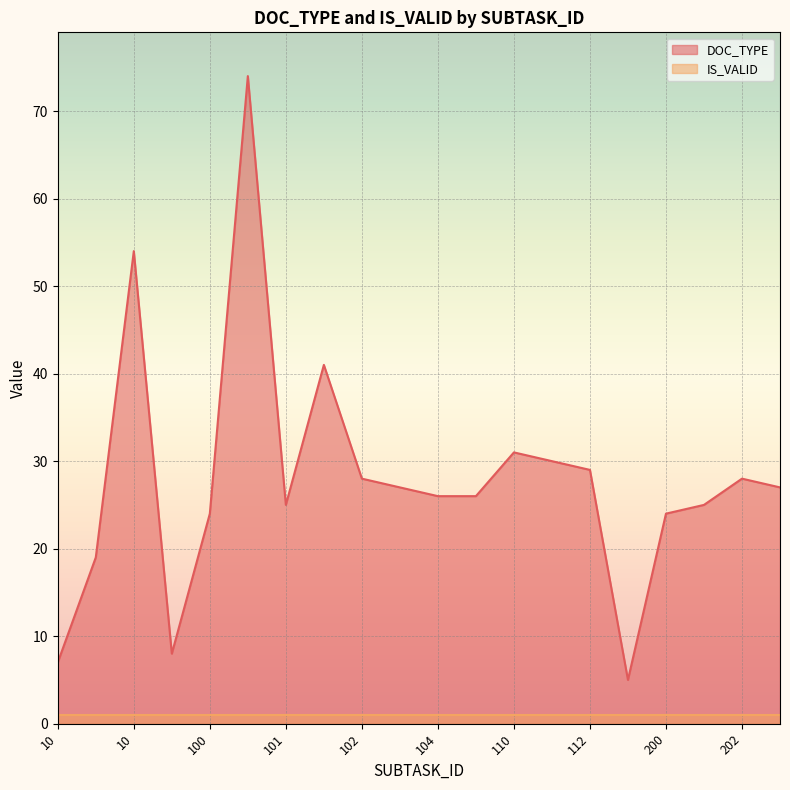

How many lines are shown in the chart?

2